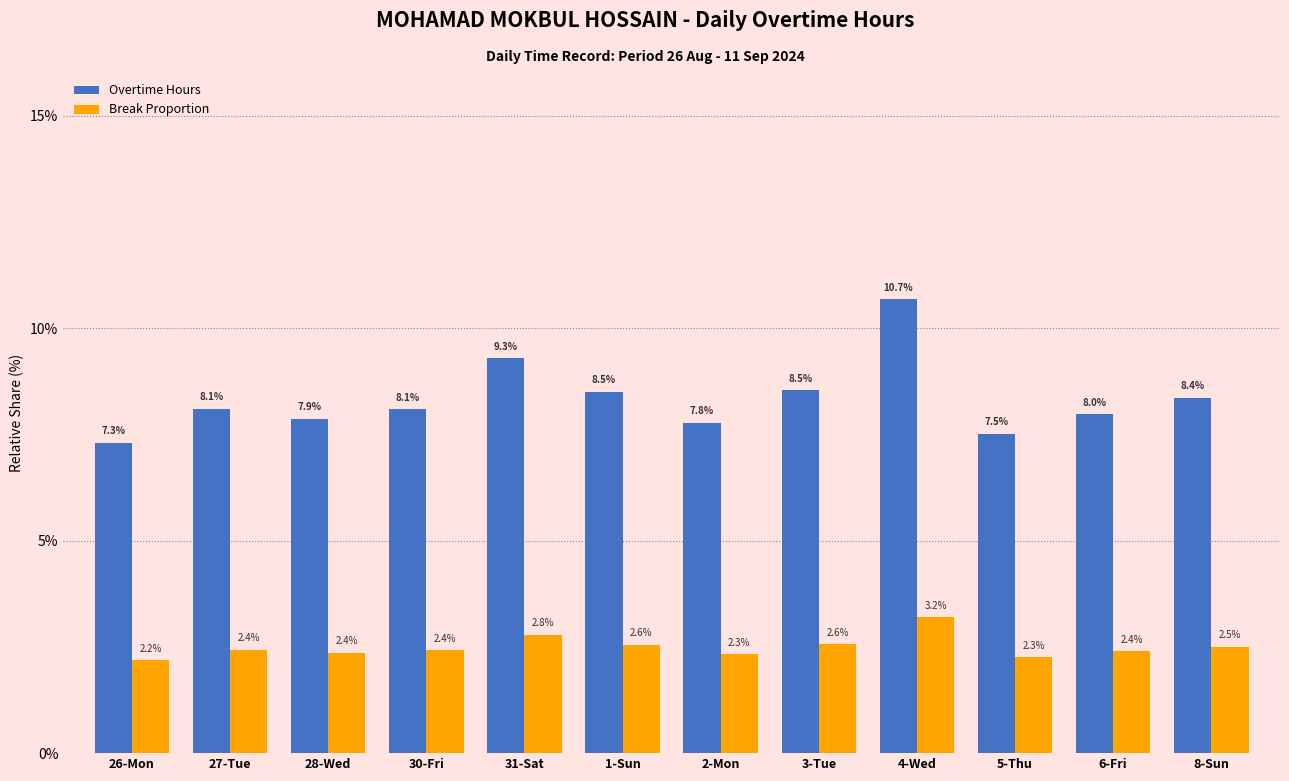

What is the maximum value for Overtime Hours?

10.7